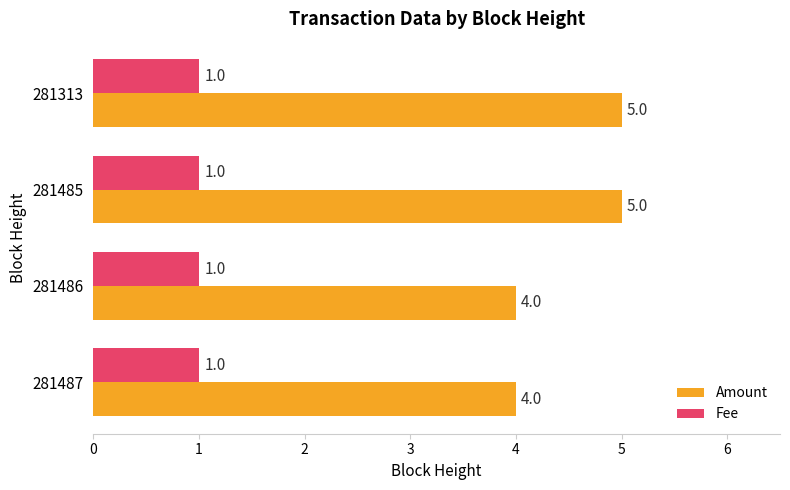

What is the total value across all series at 281485?

6